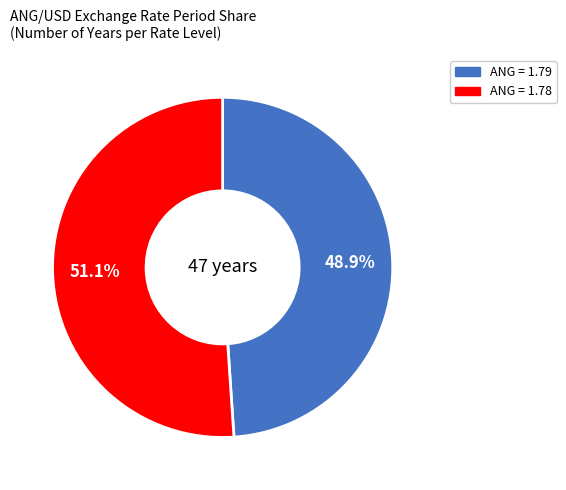

Is there any slice that represents more than half of the pie?

Yes